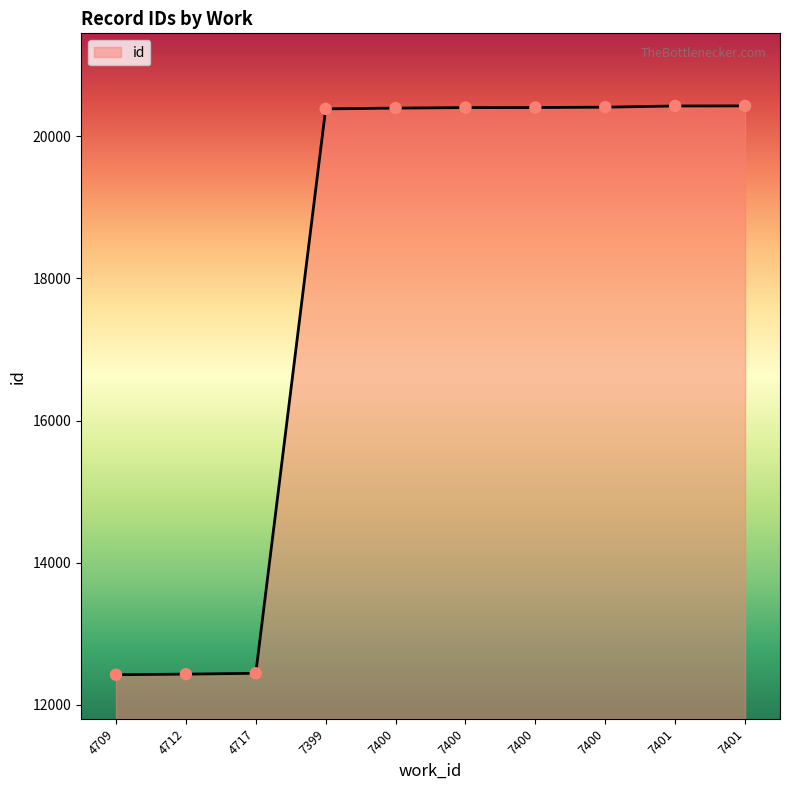

What is the ratio of the value at 7400 to the value at 7400?

1.0